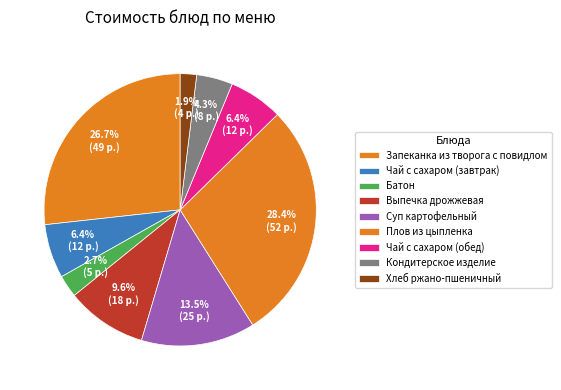

What percentage is the Суп картофельный slice, to the nearest percent?

14%